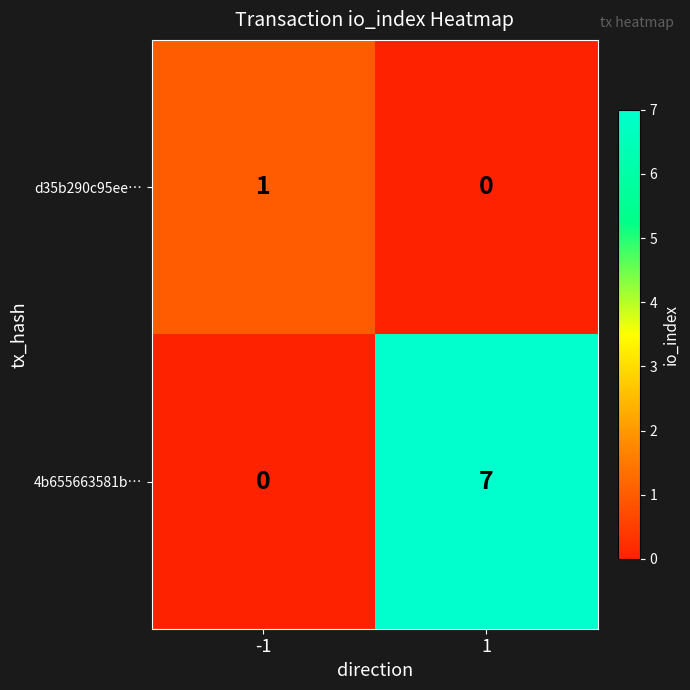

The value of d35b290c95ee… at -1 is 0. True or false?

False